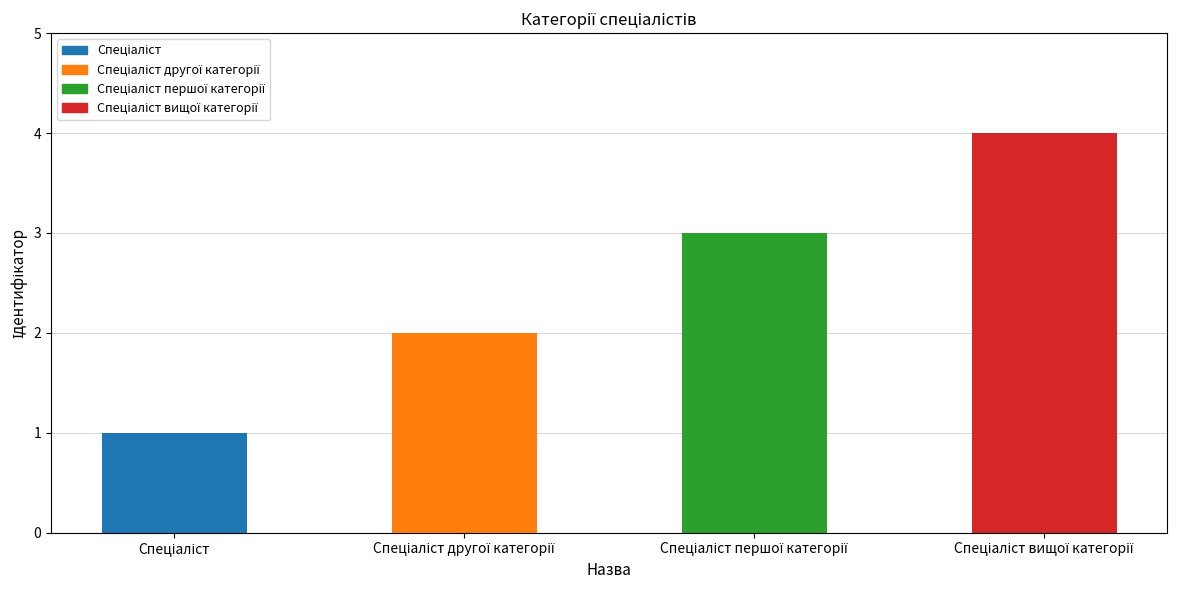

What is the sum of all values?

10